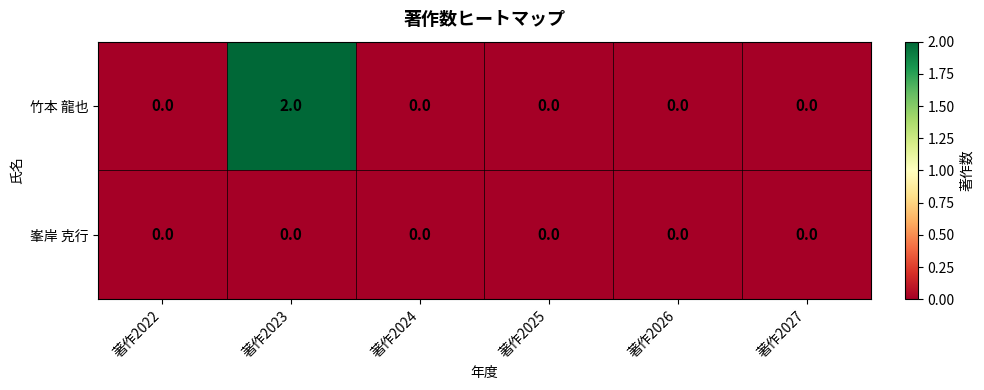

At which category is the sum across all series the highest?

著作2023